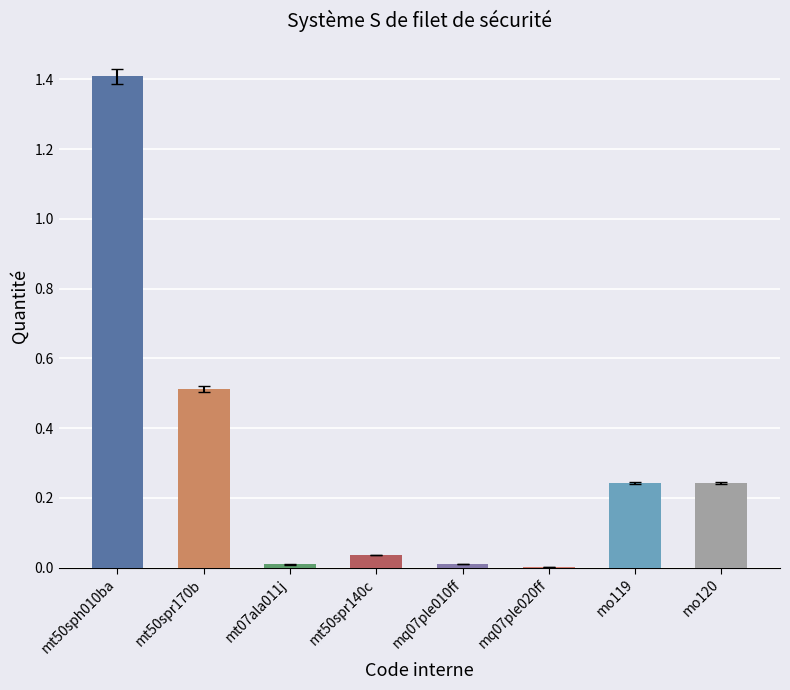

Does the chart contain stacked bars?

No